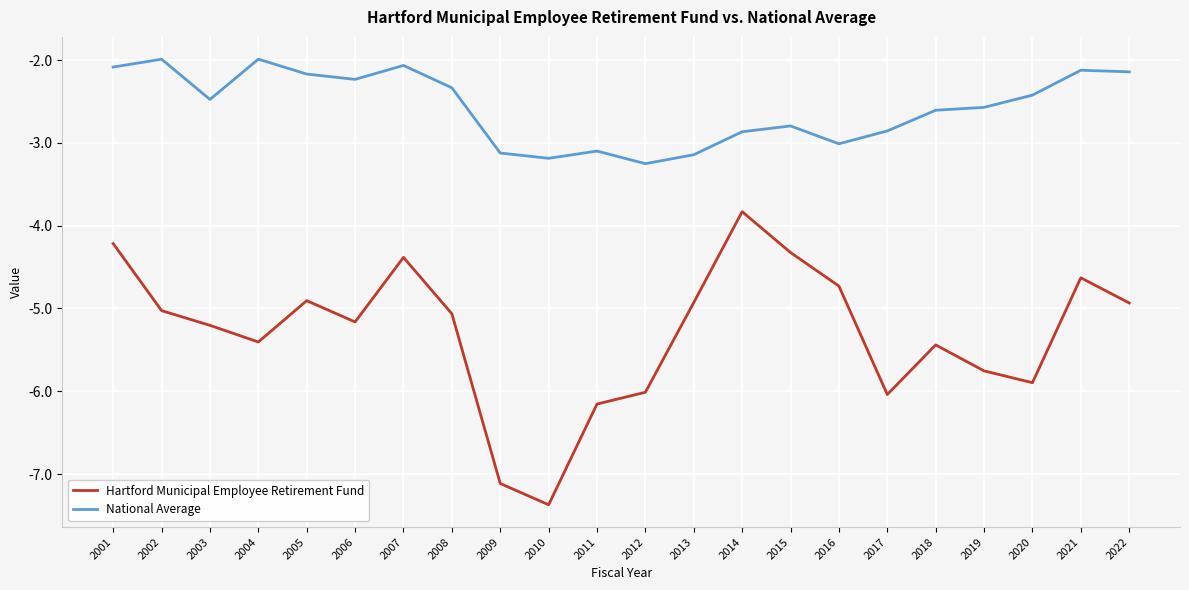

What is the maximum value shown in the chart?

-2.0